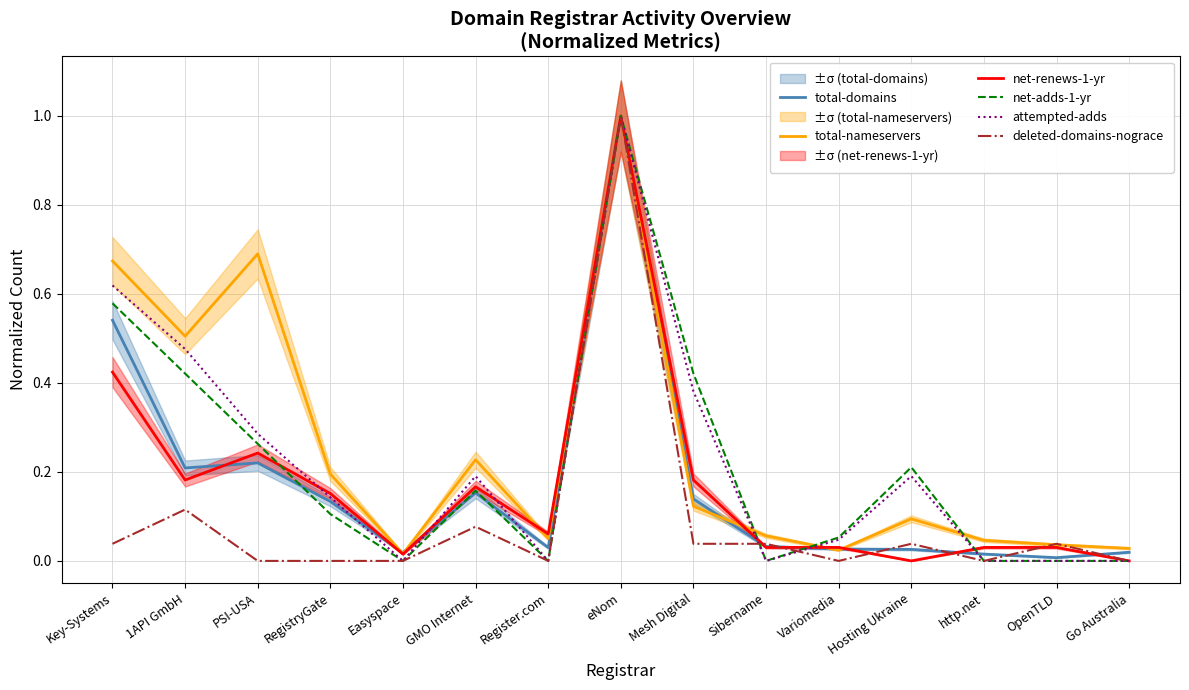

Which series has the widest spread of values?

net-renews-1-yr